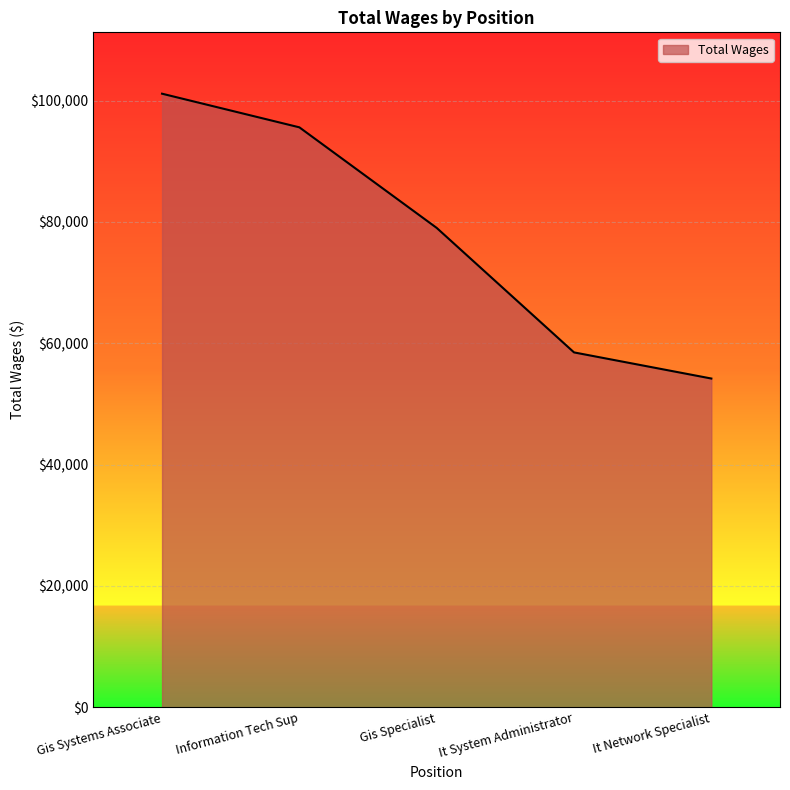

What is the difference between the values at It System Administrator and It Network Specialist?

4306